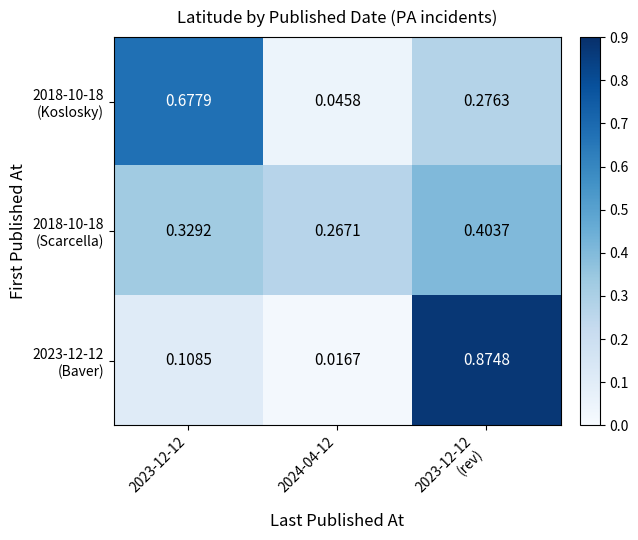

Which has a higher value, 2023-12-12
(rev) or 2023-12-12?

2023-12-12